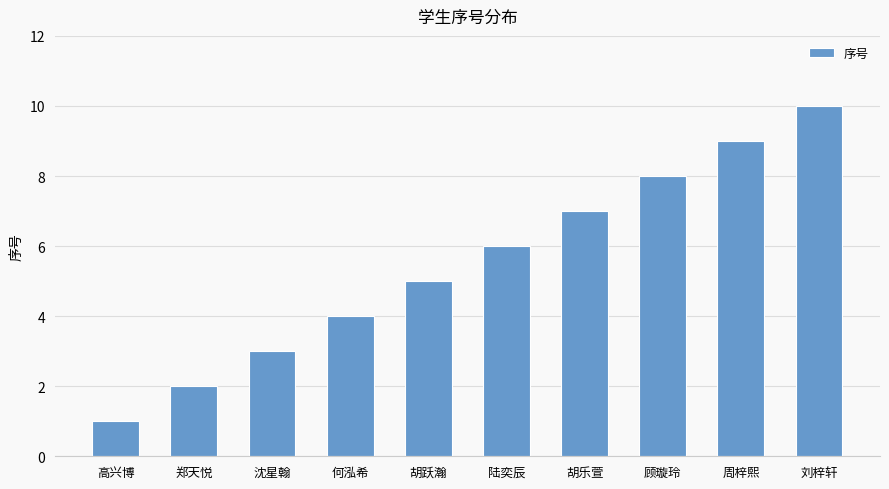

Reading right to left, transcribe all the data shown in this chart.

刘梓轩=10	周梓熙=9	顾璇玲=8	胡乐萱=7	陆奕辰=6	胡跃瀚=5	何泓希=4	沈星翰=3	郑天悦=2	高兴博=1